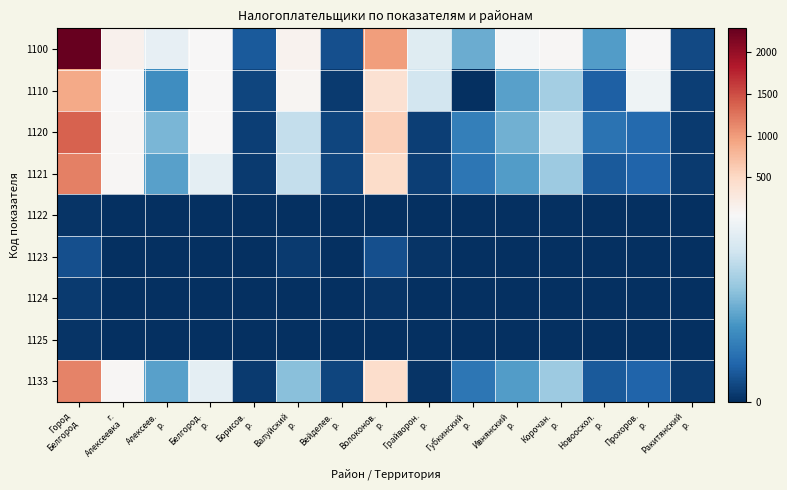

Rank the series at Алексеев. р. from lowest to highest value.

1122, 1123, 1124, 1125, 1110, 1121, 1133, 1120, 1100